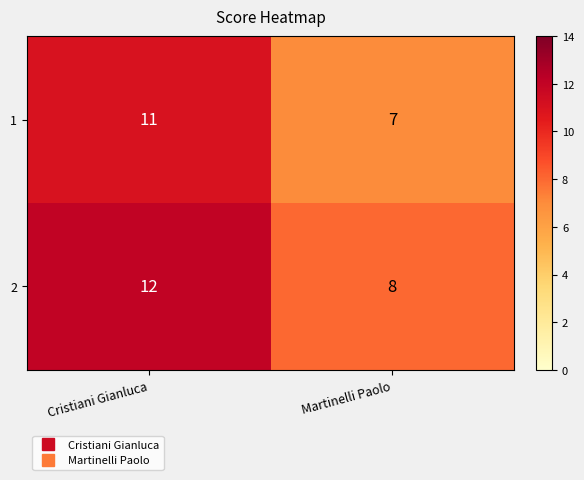

At Cristiani Gianluca, list the series in order from largest to smallest.

2, 1